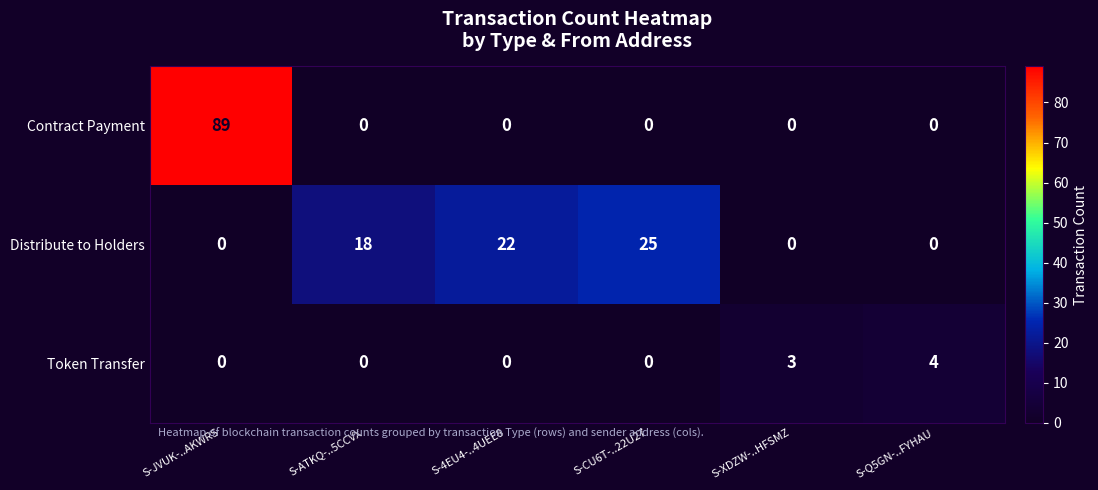

What is the sum of all Contract Payment values?

89